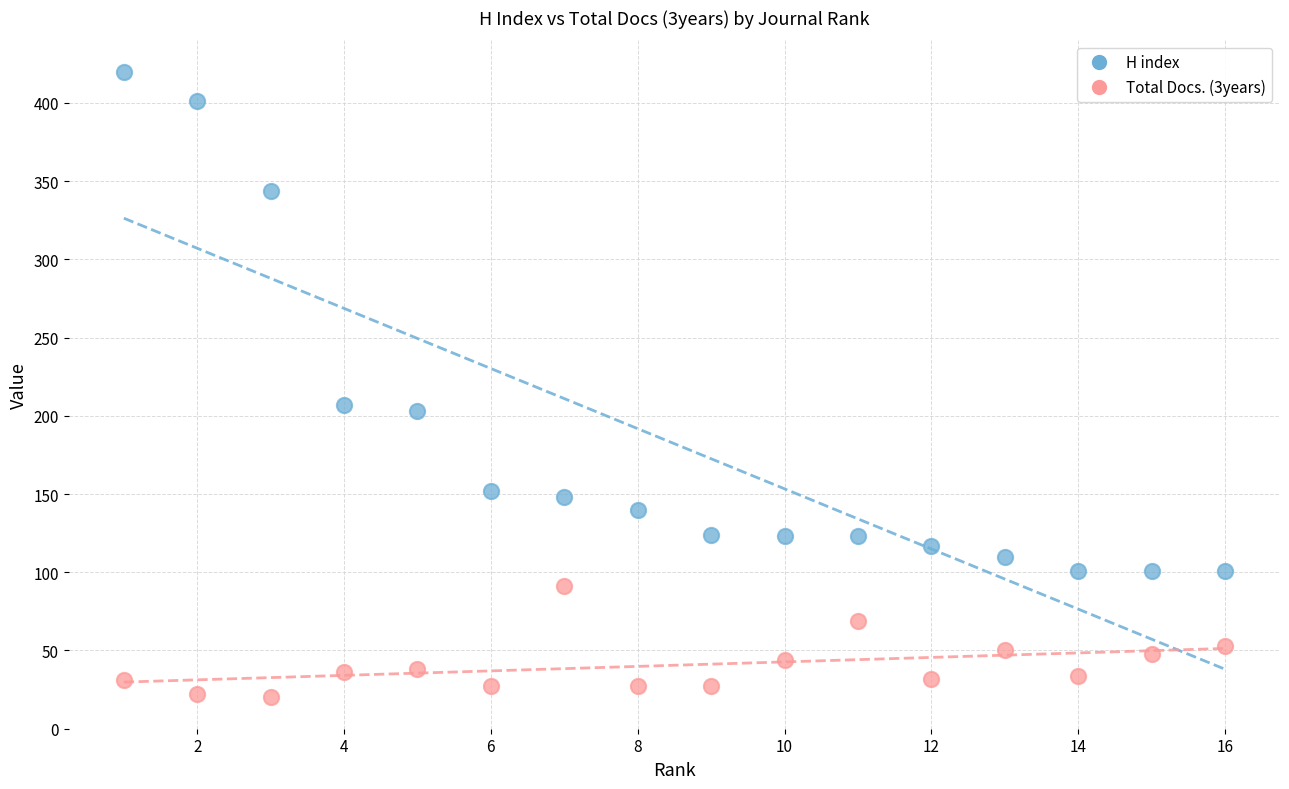

What are all the series names shown in the legend?

H index, Total Docs. (3years)